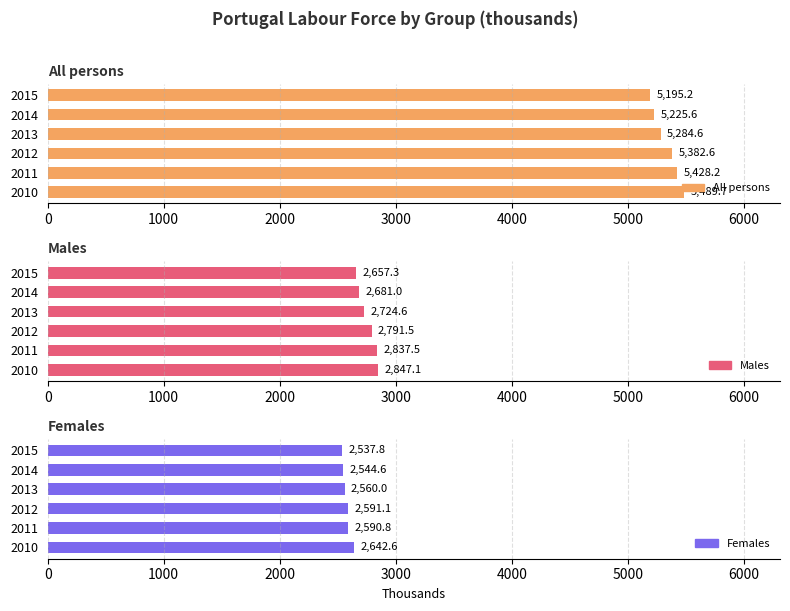

Is the value of Females at 2014 greater than the value of Males at 2014?

No